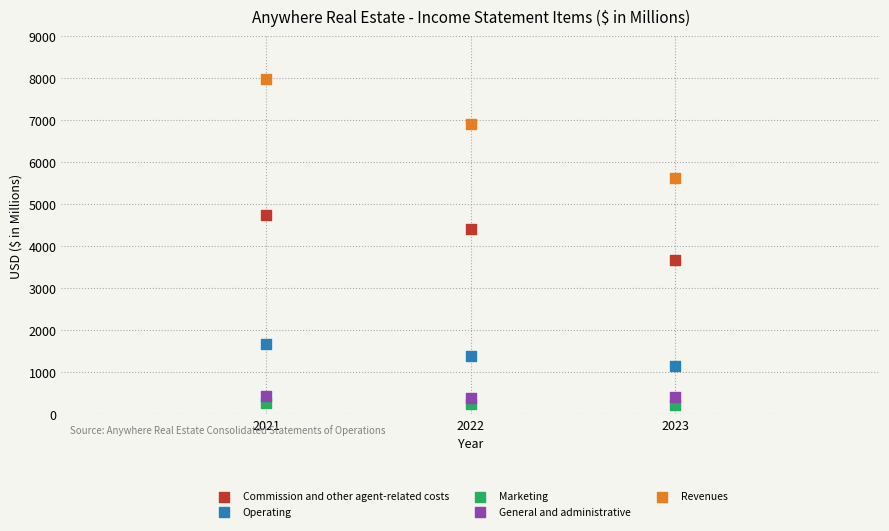

Across all data points, what is the range of Y values (max minus min)?

7768